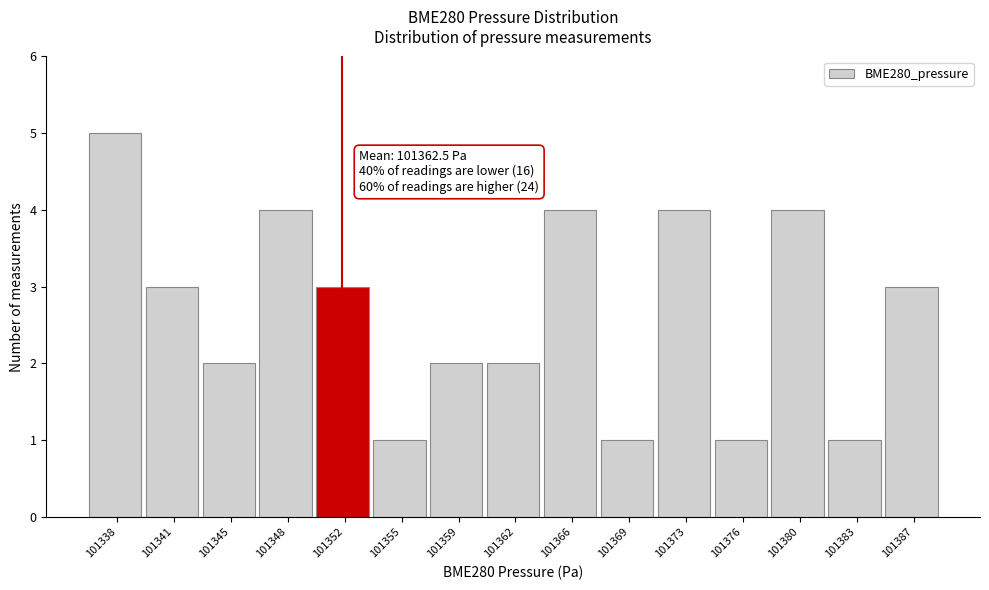

Reading right to left, transcribe all the data shown in this chart.

3	1	4	1	4	1	4	2	2	1	3	4	2	3	5